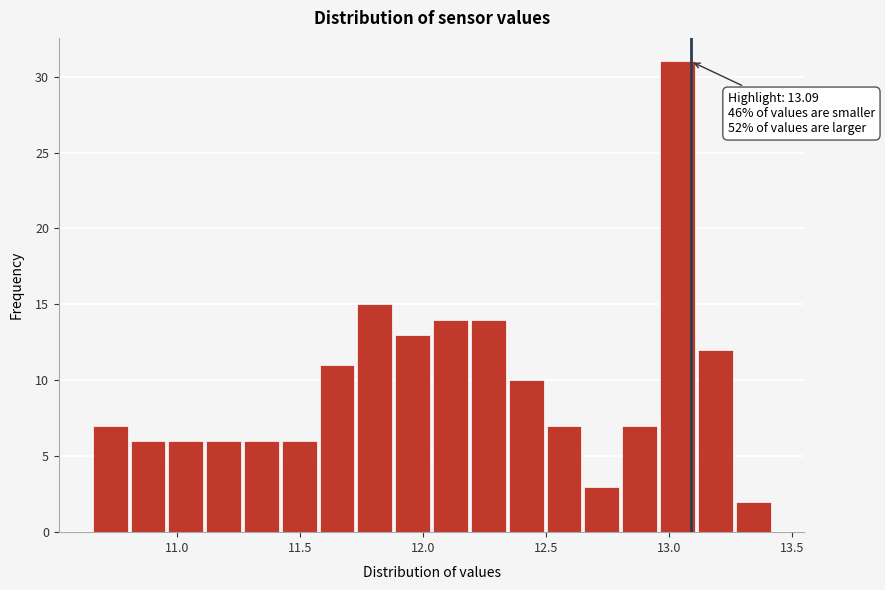

Read against the x-axis, roughly where is the centre of the tallest bar?

13.05